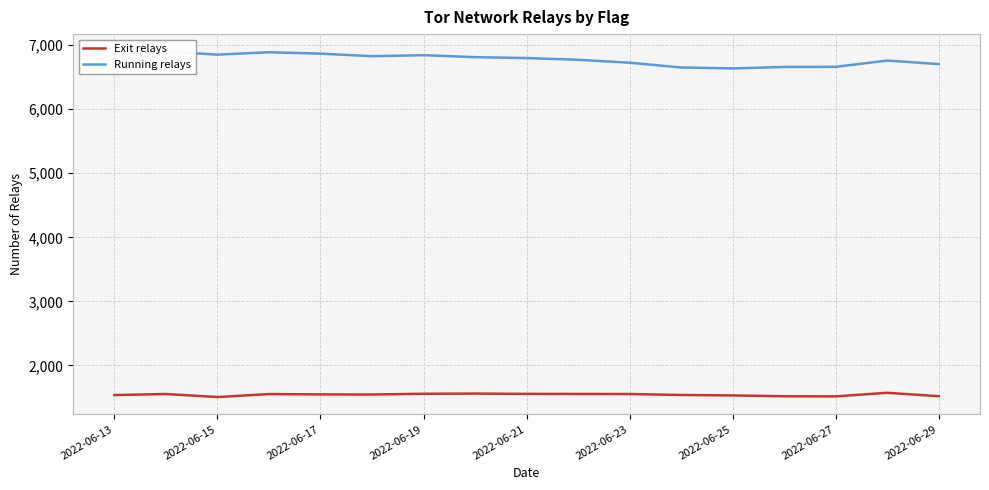

What is the minimum value for Exit relays?

1507